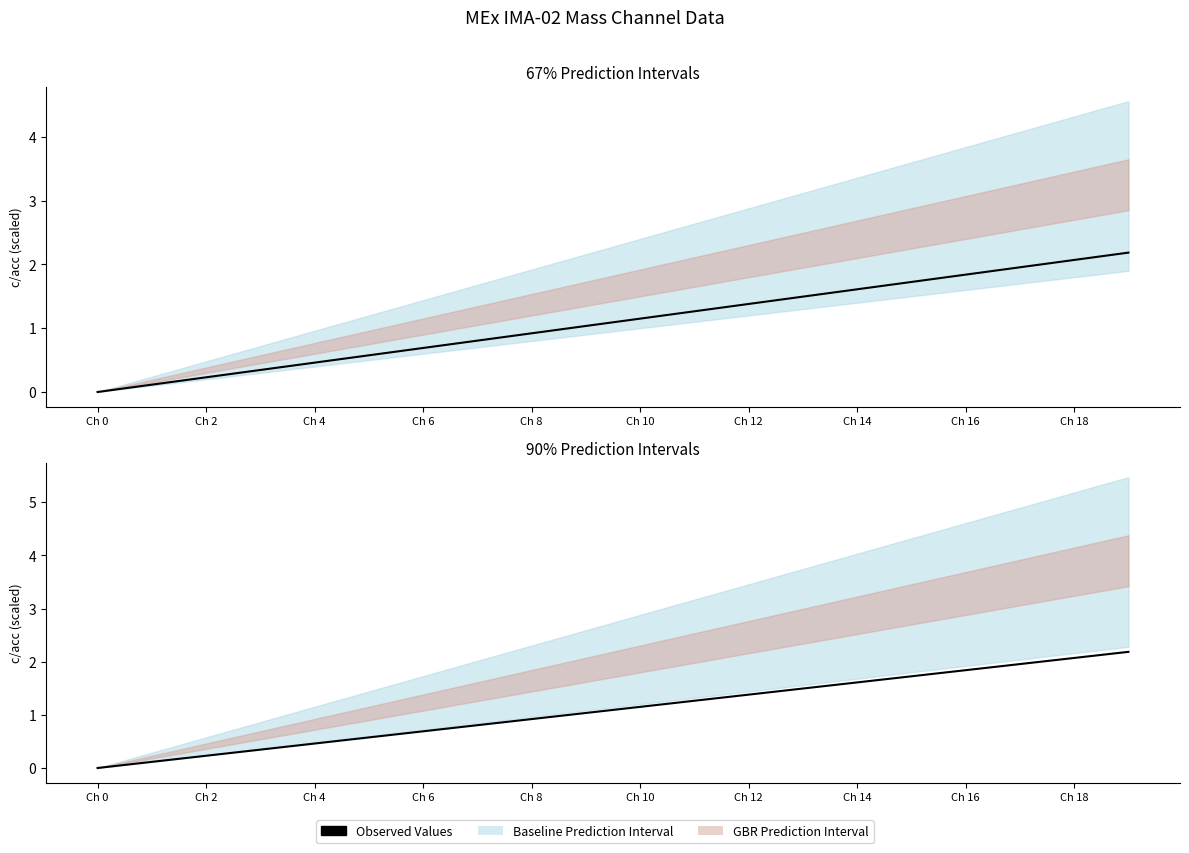

What is the label of the 18th point from the left?

17